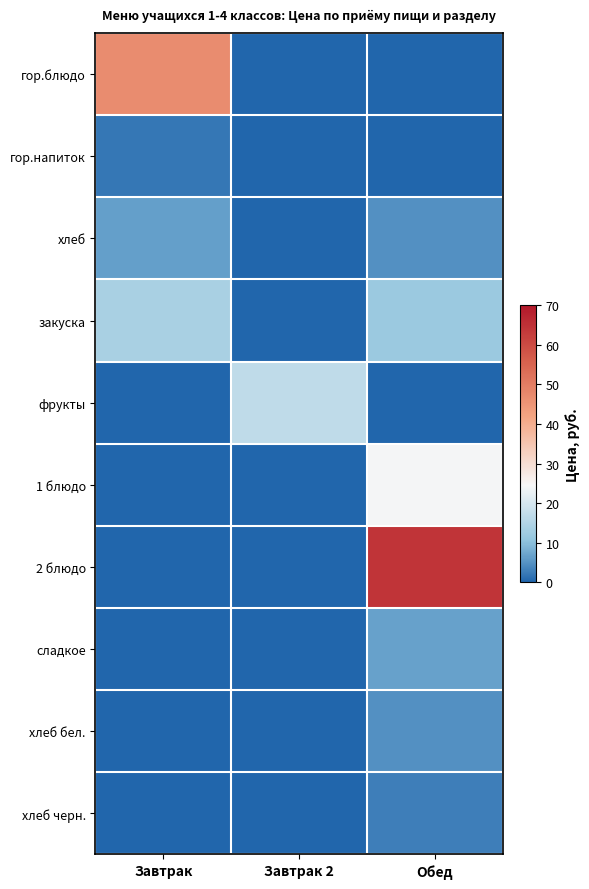

What is the spread (max minus min) of values at Обед?

64.5